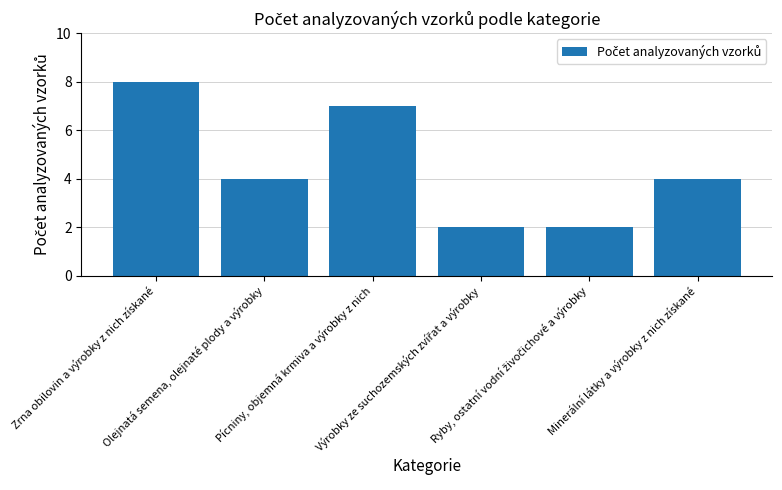

What is the greatest value displayed?

8